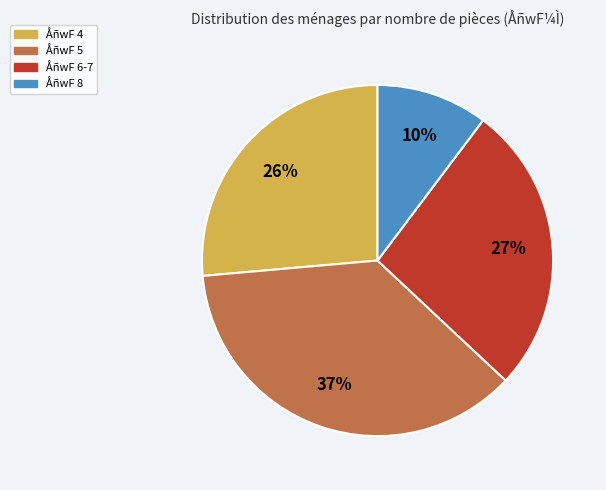

Does any single category account for the majority?

No